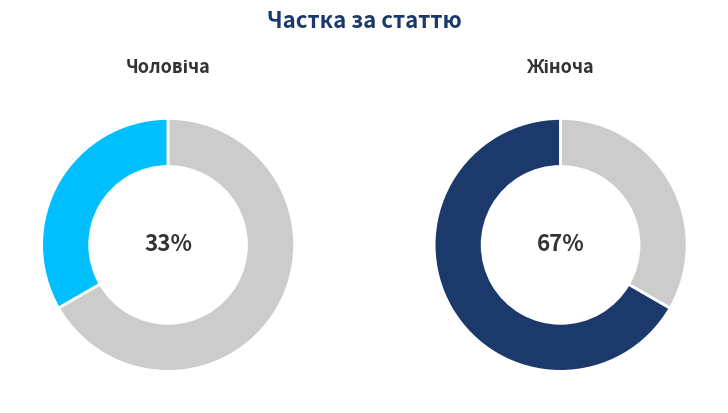

To the nearest percent, what is the difference between the largest and smallest slice percentages?

33%